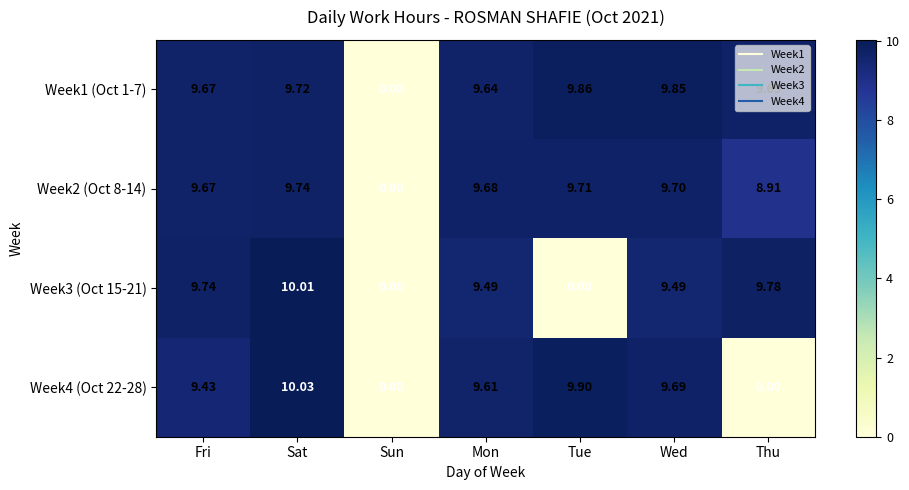

Where is Week1 (Oct 1-7) nearest to the value 4?

Sun